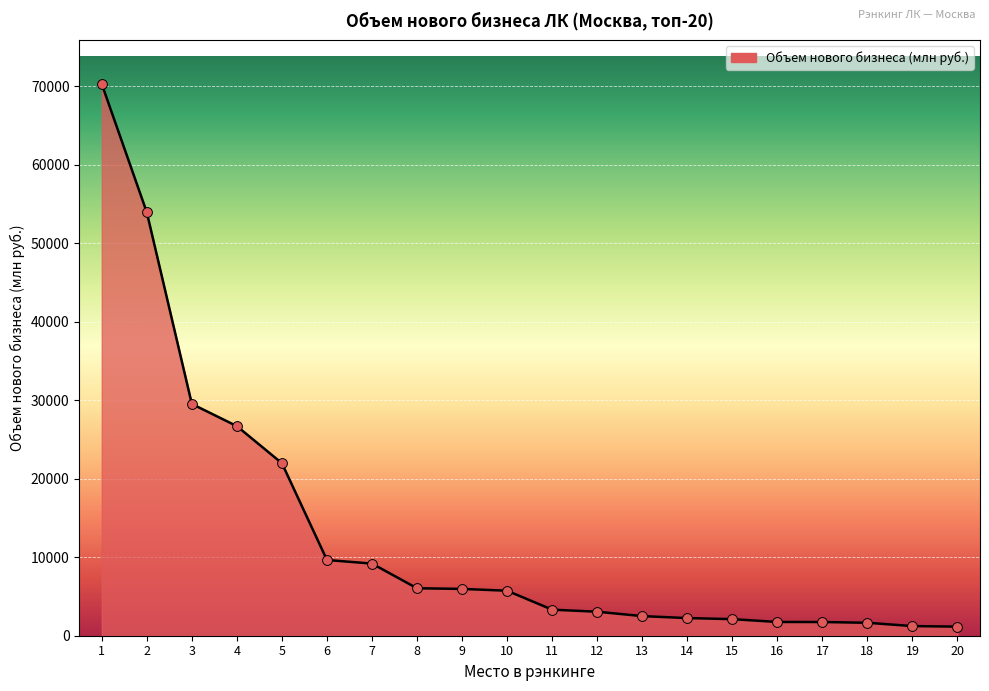

What is the change in value from 6 to 11?

-6330.2